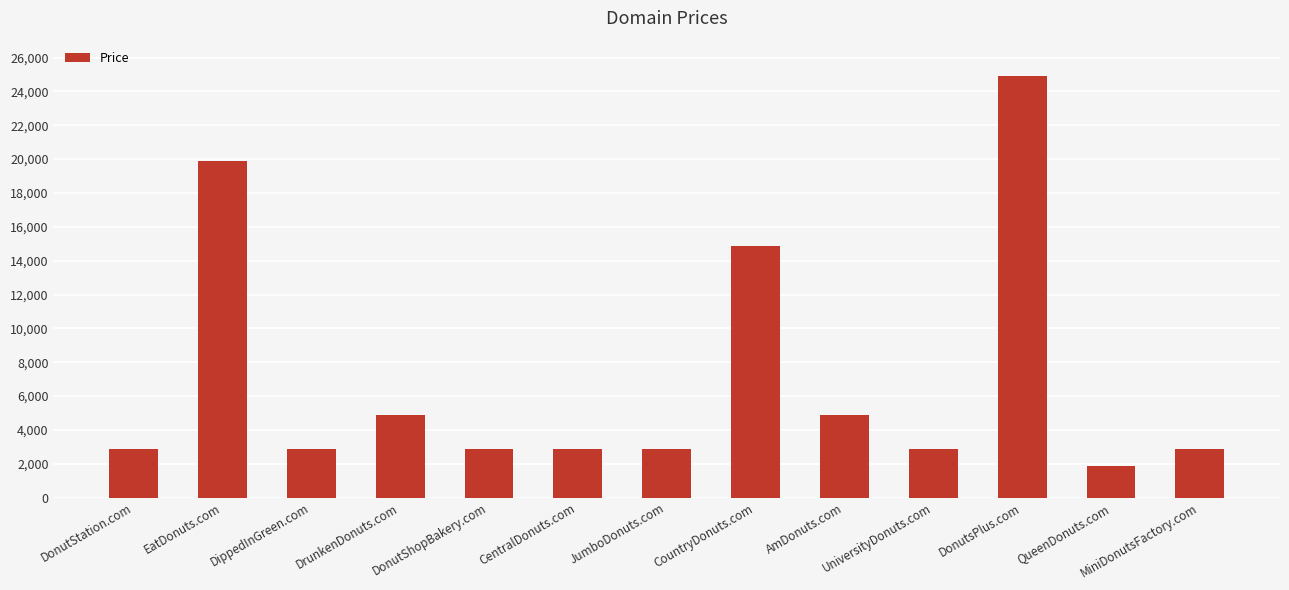

What is the sum of the values at QueenDonuts.com and UniversityDonuts.com?

4776